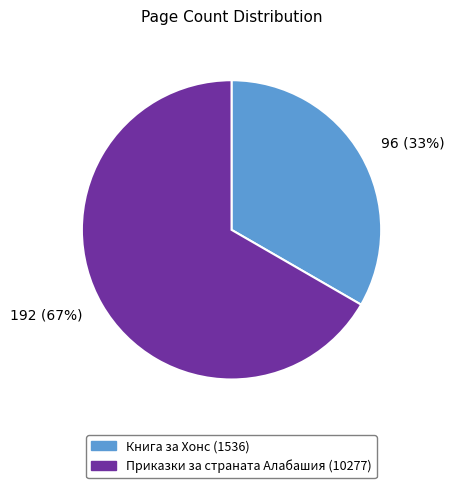

True or false: Книга за Хонс (1536) accounts for 41% of the total.

False